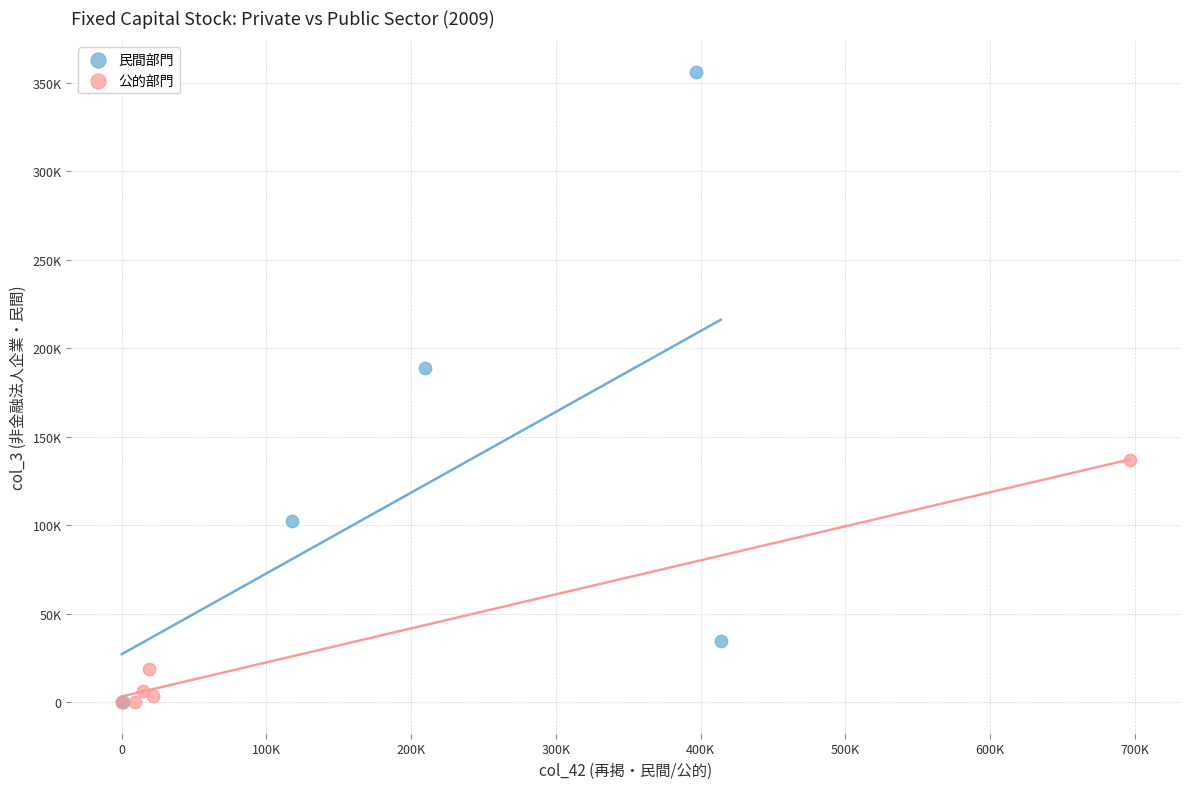

Which series reaches the maximum Y coordinate?

民間部門